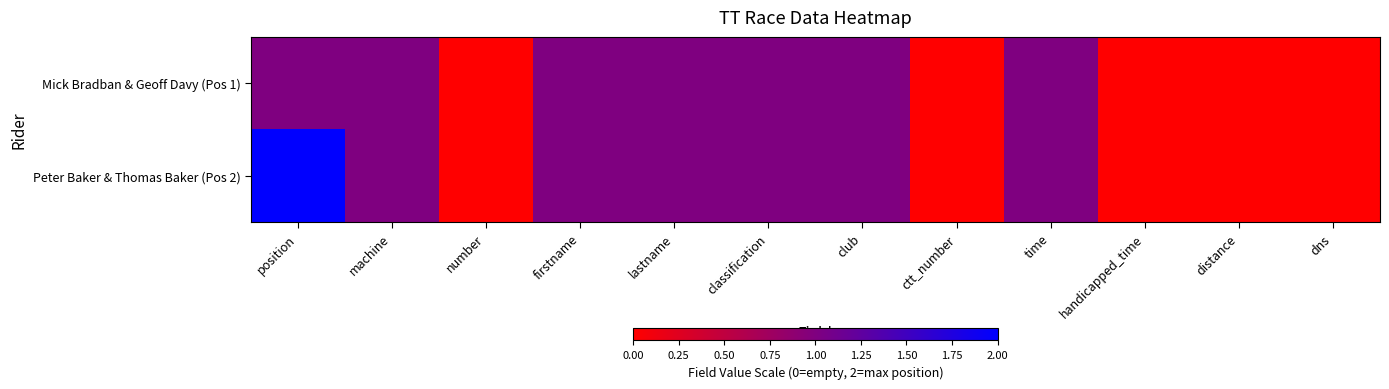

Reading right to left, extract all data points from this chart.

Mick Bradban & Geoff Davy (Pos 1): dns=0	distance=0	handicapped_time=0	time=1	ctt_number=0	club=1	classification=1	lastname=1	firstname=1	number=0	machine=1	position=1
Peter Baker & Thomas Baker (Pos 2): dns=0	distance=0	handicapped_time=0	time=1	ctt_number=0	club=1	classification=1	lastname=1	firstname=1	number=0	machine=1	position=2